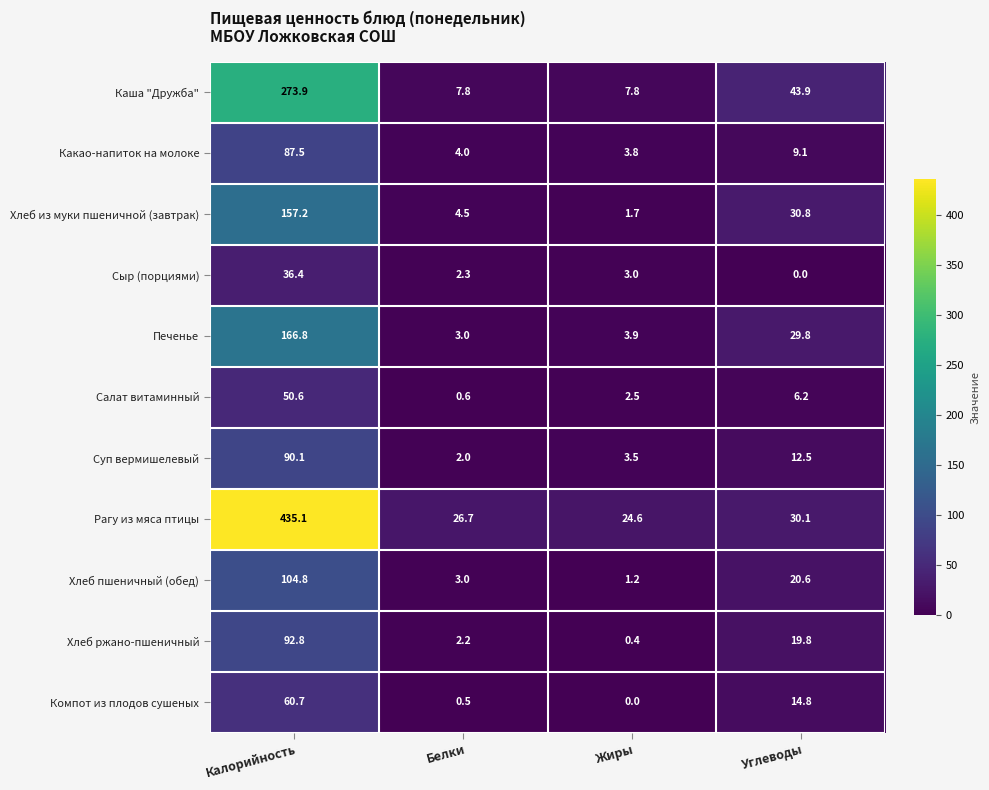

The Хлеб пшеничный (обед) series shows 1.9 at Белки. True or false?

False